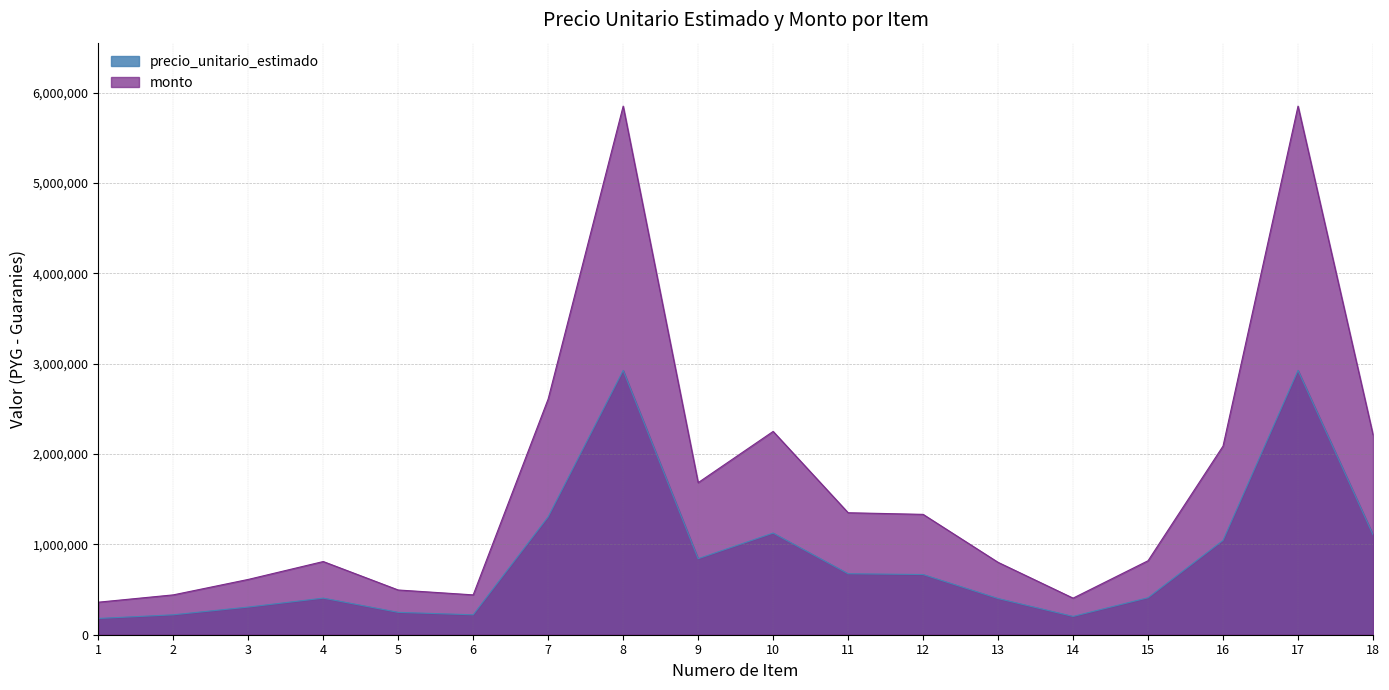

What is the total value across all series at 6?

661500